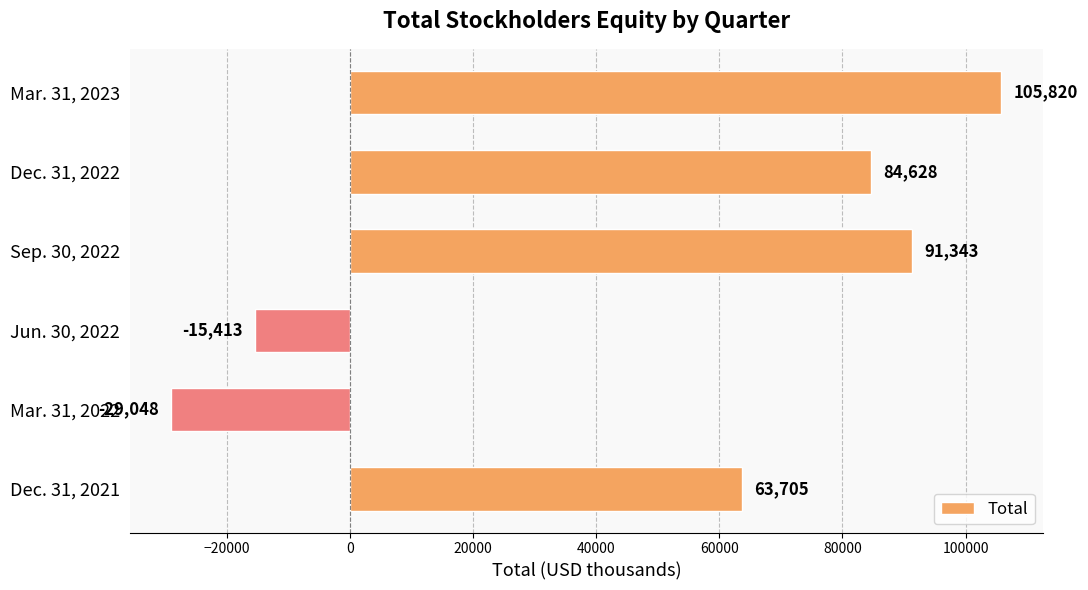

Which label corresponds to the smallest value in the chart?

Mar. 31, 2022